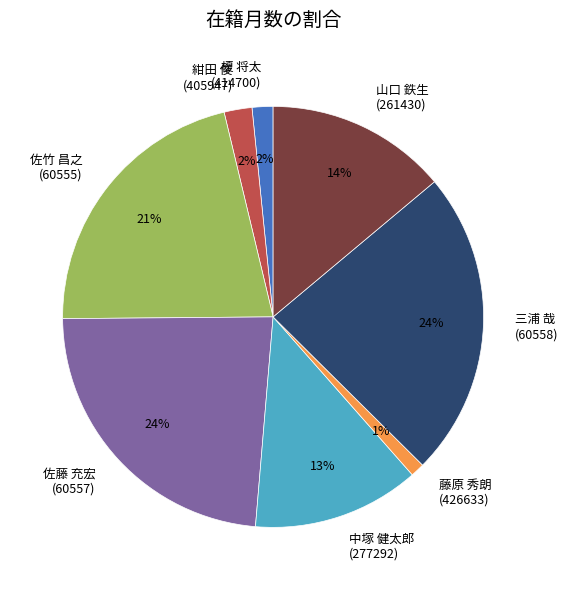

Is there any slice that represents more than half of the pie?

No